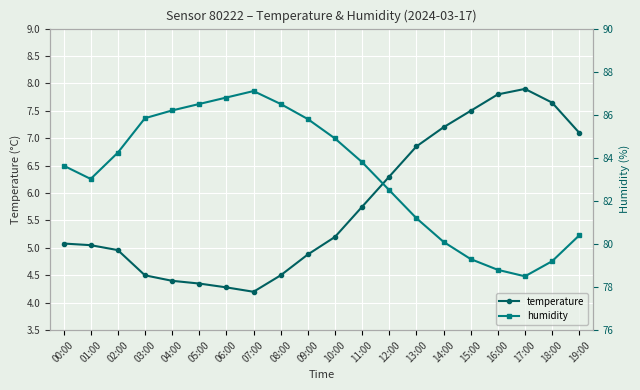

Which category has the highest value across all series?

07:00